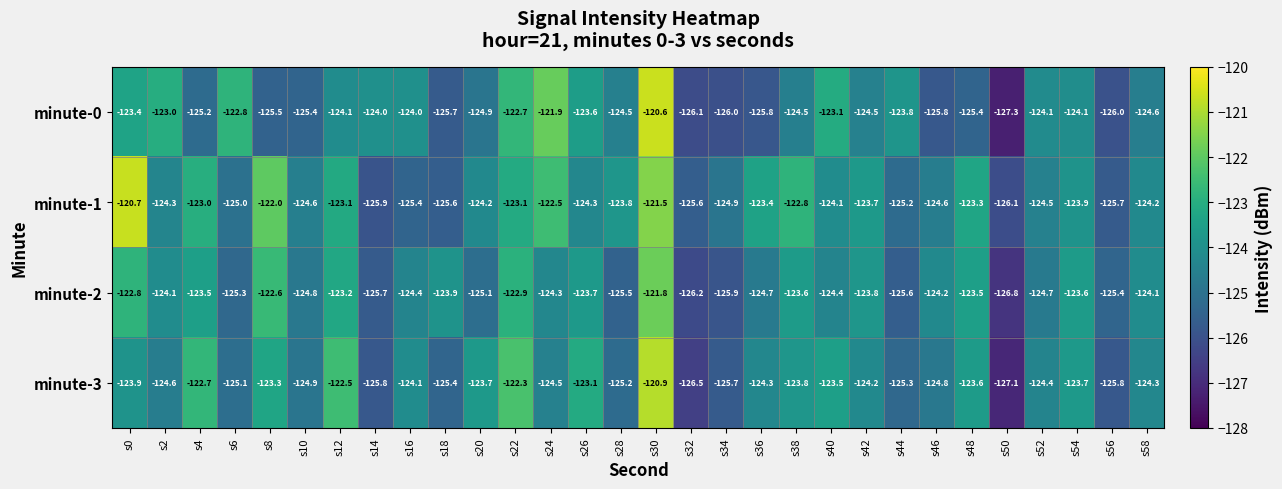

What is the difference between the maximum and second lowest values in the minute-3 series?

5.6